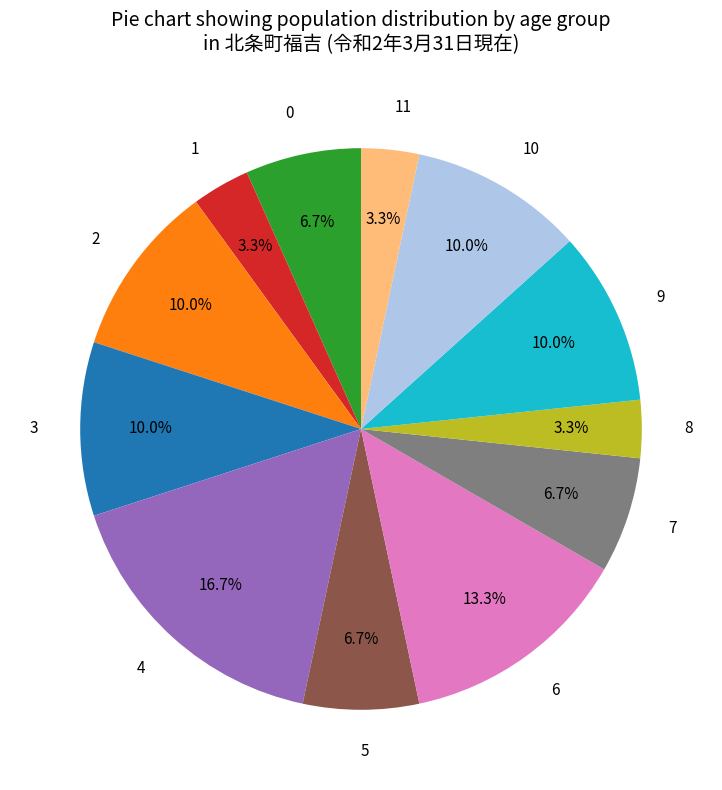

Approximately how many times larger is the value at 2 compared to 4?

0.6